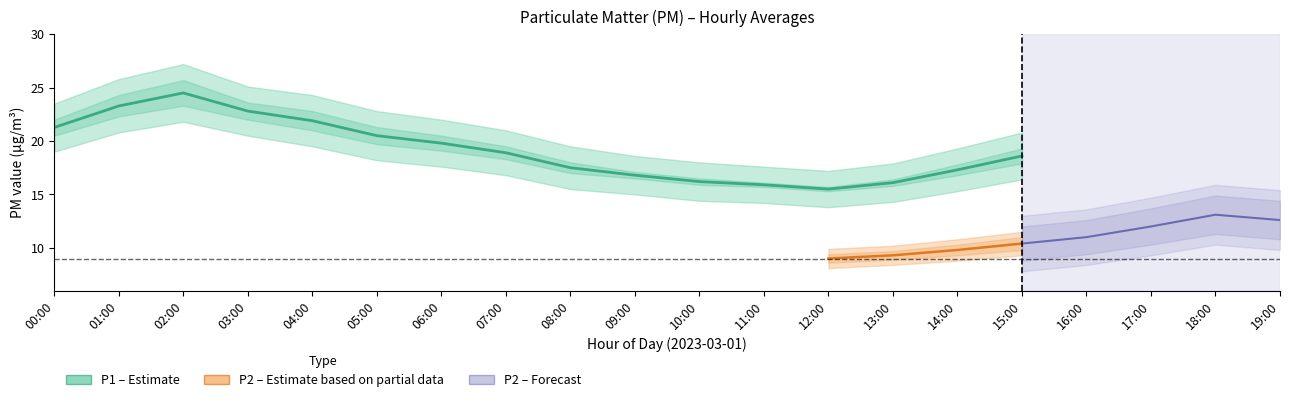

The P1 series shows 16.8 at 09:00. True or false?

True